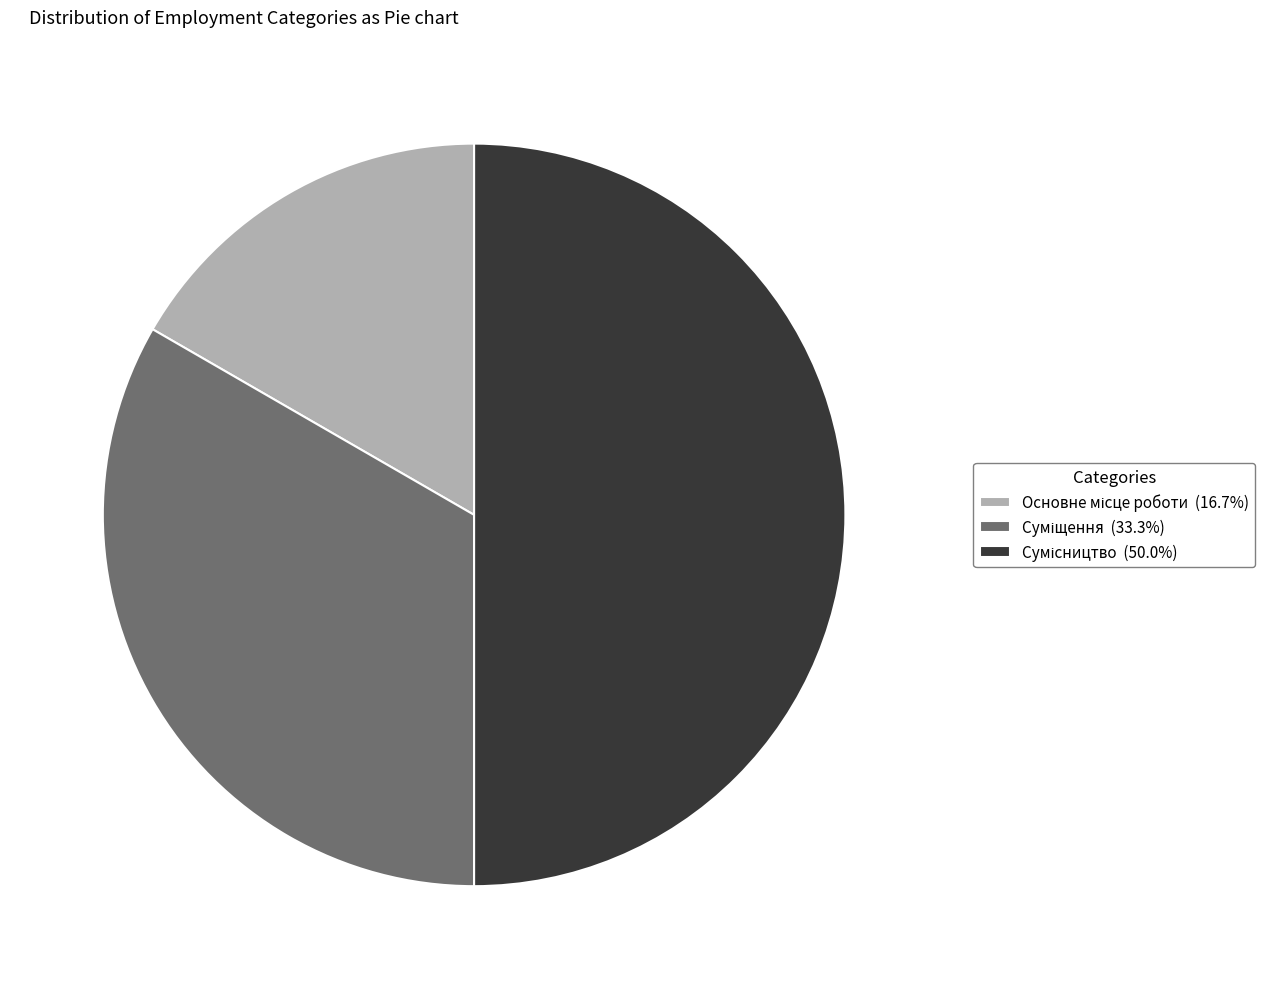

Rank the categories by value from lowest to highest.

Основне місце роботи, Суміщення, Сумісництво